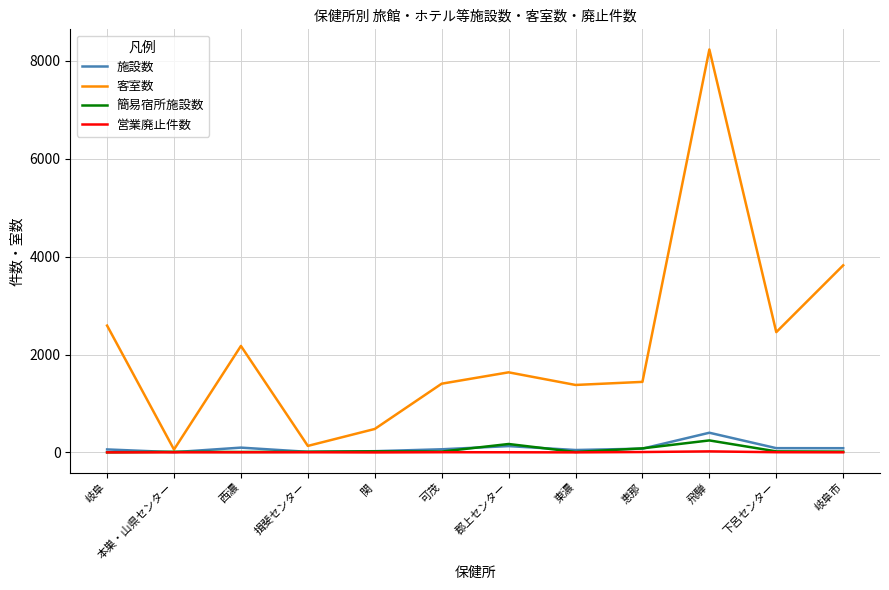

At which category is the sum across all series the highest?

飛騨